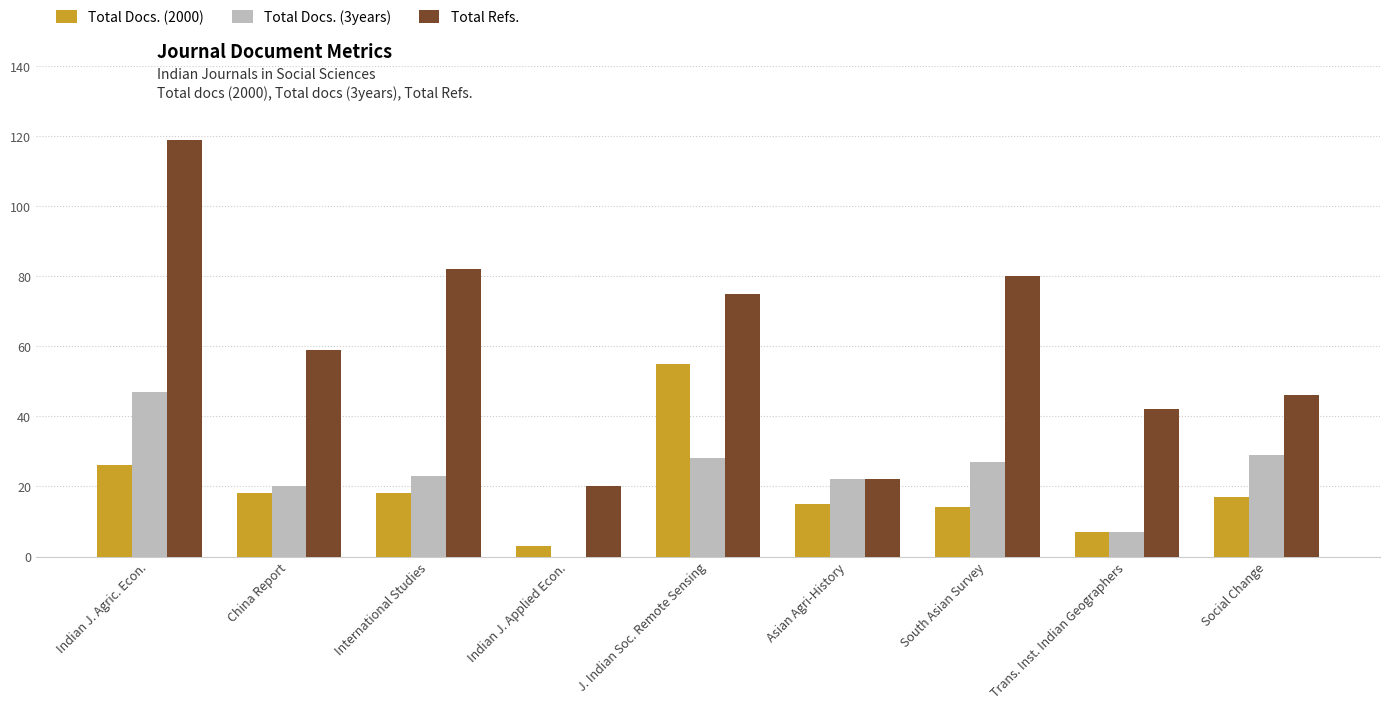

What are all the series names shown in the legend?

Total Docs. (2000), Total Docs. (3years), Total Refs.